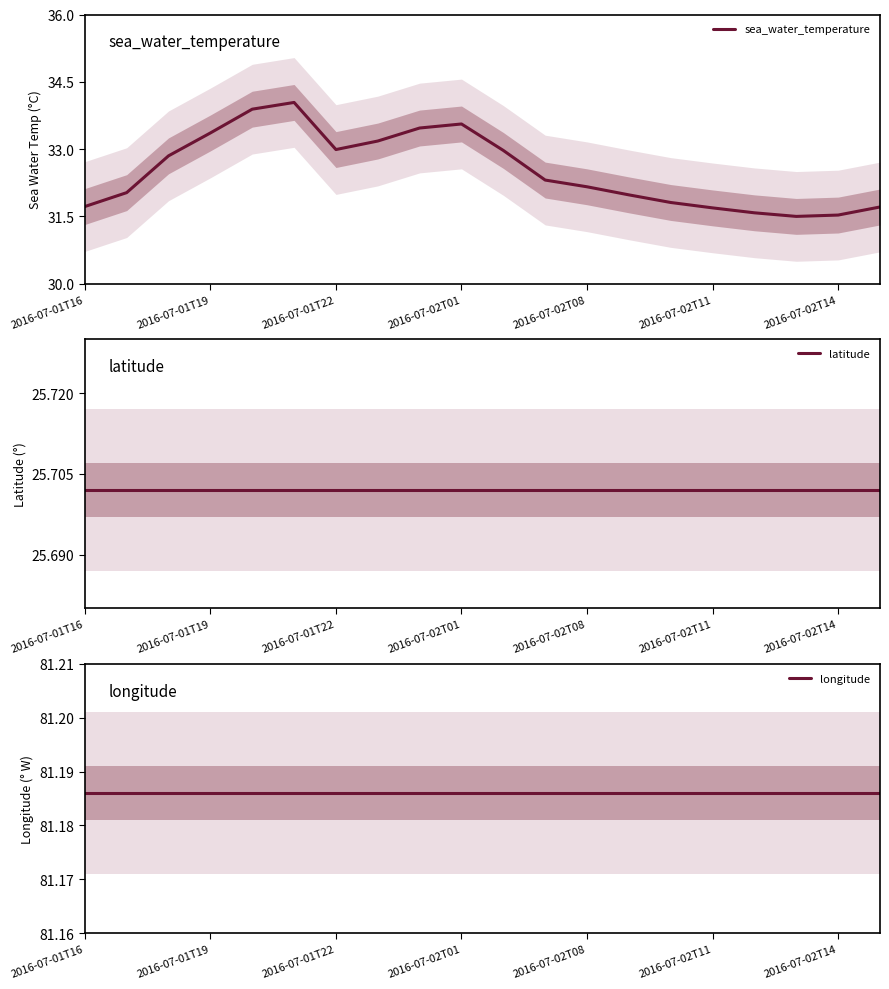

True or false: sea_water_temperature has a value of 18.6 at 2016-07-01T19.

False